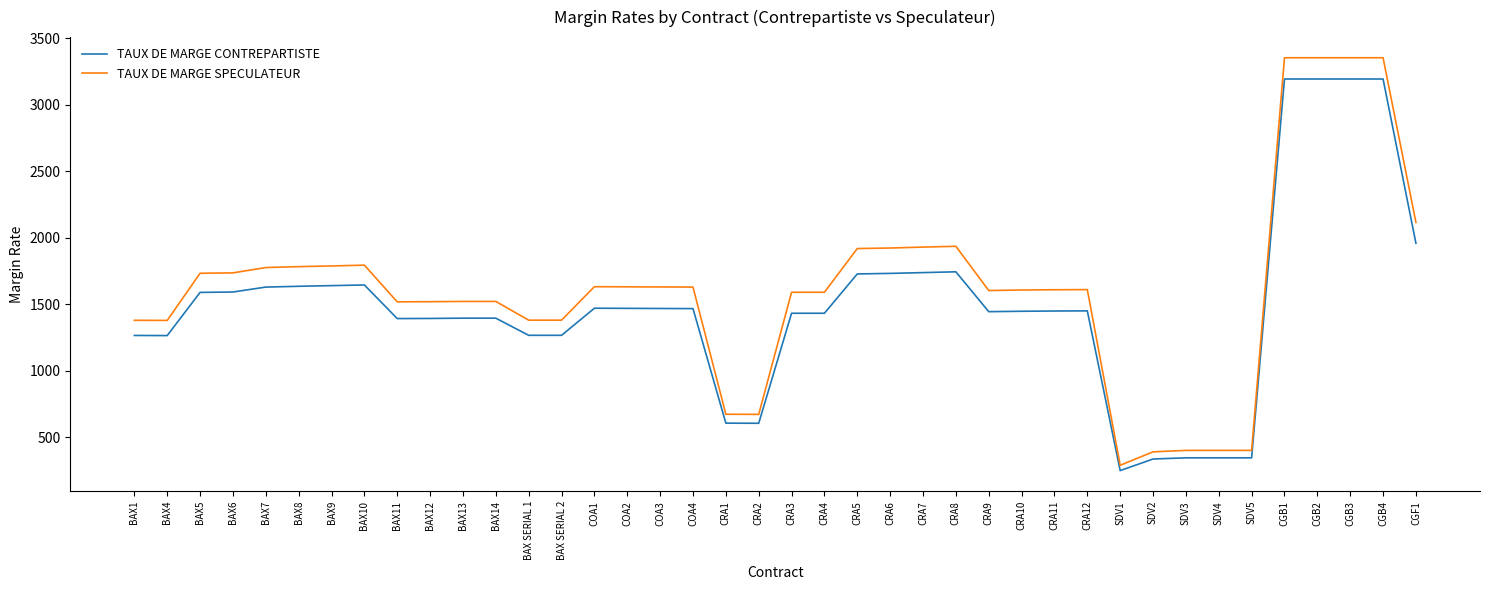

What position from the left is CGB2?

37